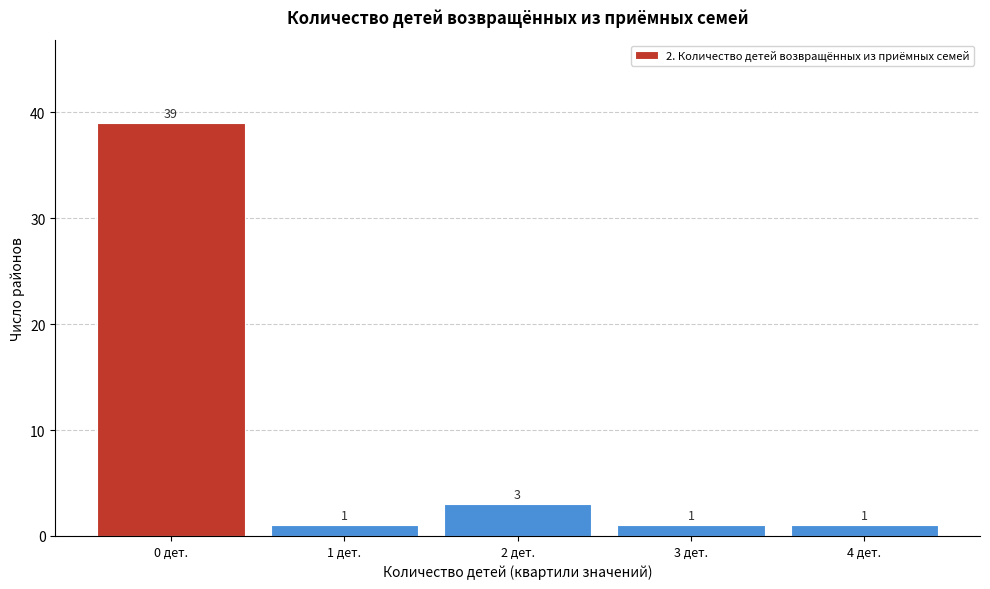

Reading left to right, transcribe all the data shown in this chart.

0 дет.=39	1 дет.=1	2 дет.=3	3 дет.=1	4 дет.=1